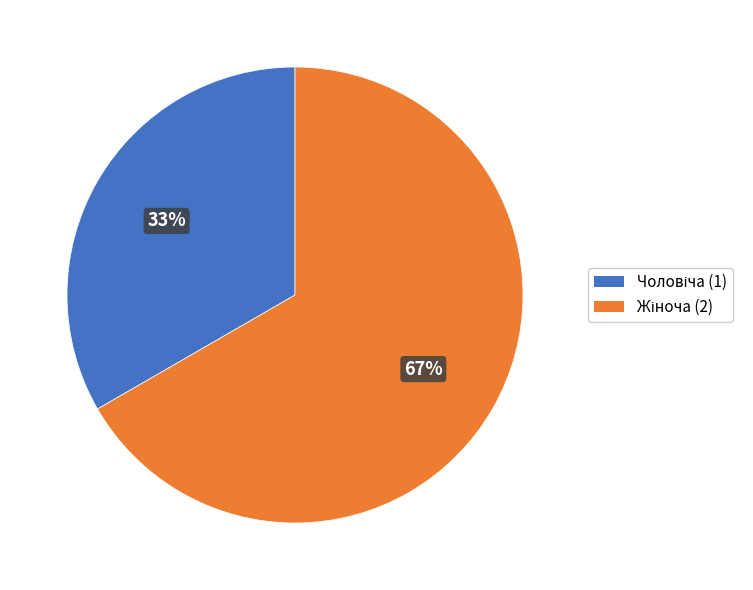

Is there a majority slice in this chart?

Yes